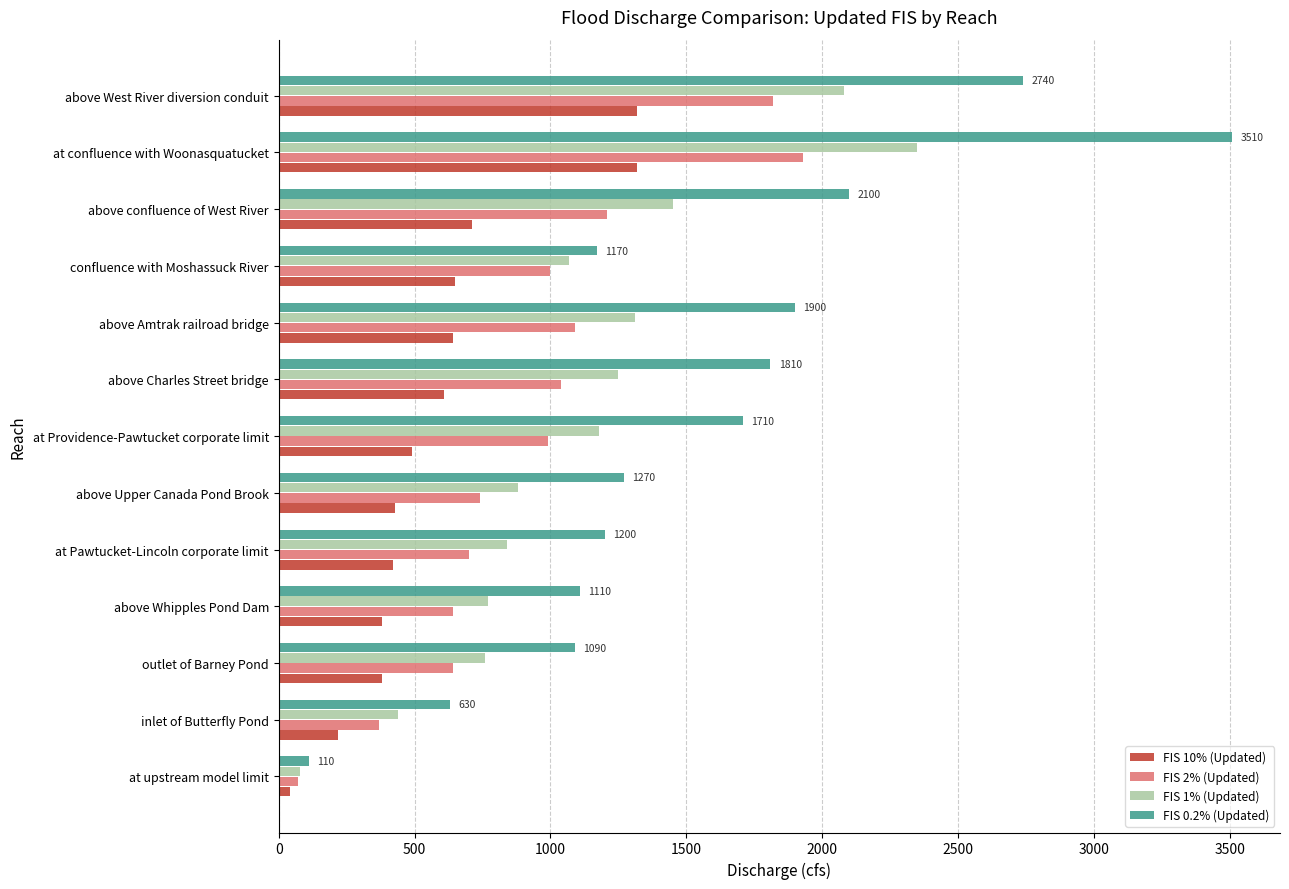

Rank the series by their average value, from lowest to highest.

FIS 10% (Updated), FIS 2% (Updated), FIS 1% (Updated), FIS 0.2% (Updated)